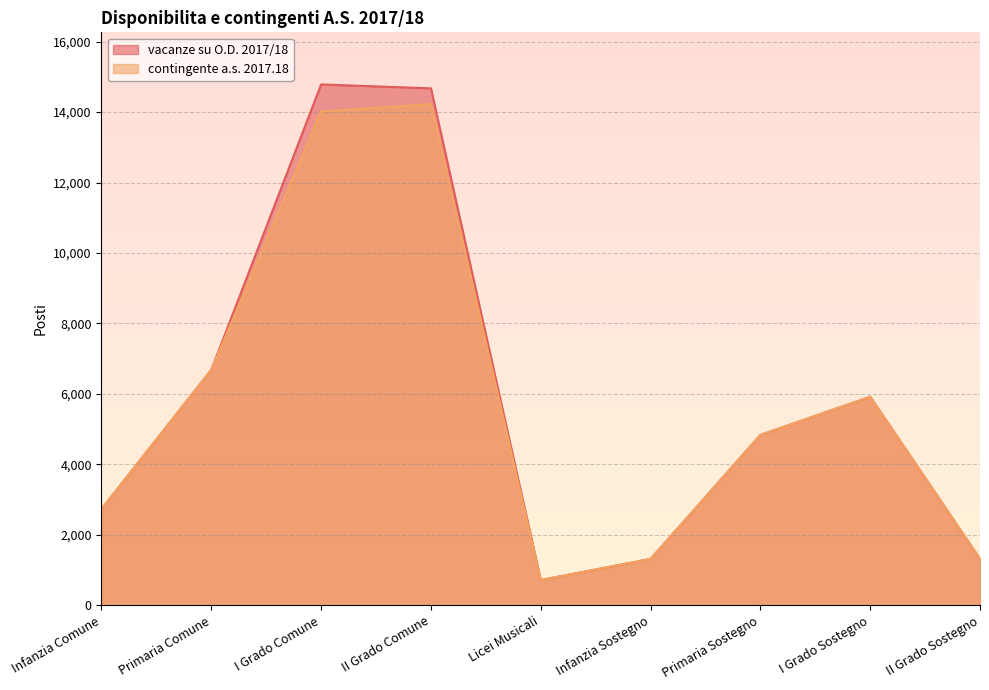

Rank the series by their average value, from lowest to highest.

contingente a.s. 2017.18, vacanze su O.D. 2017/18